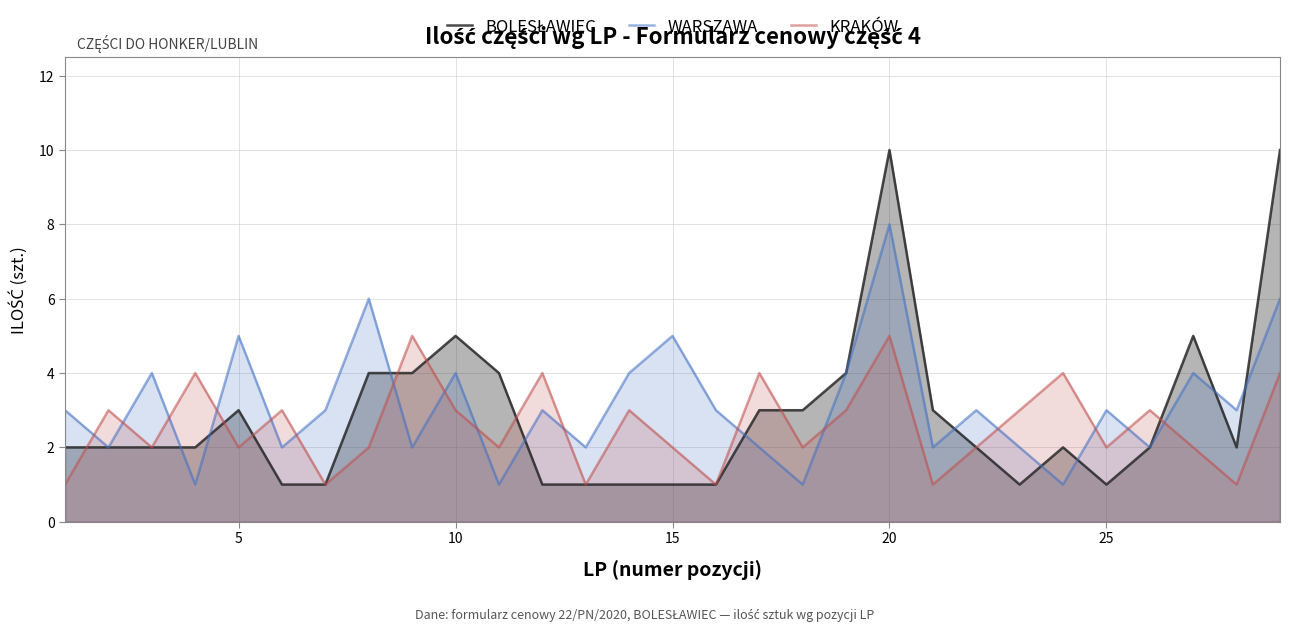

Does the chart have visible grid lines?

Yes